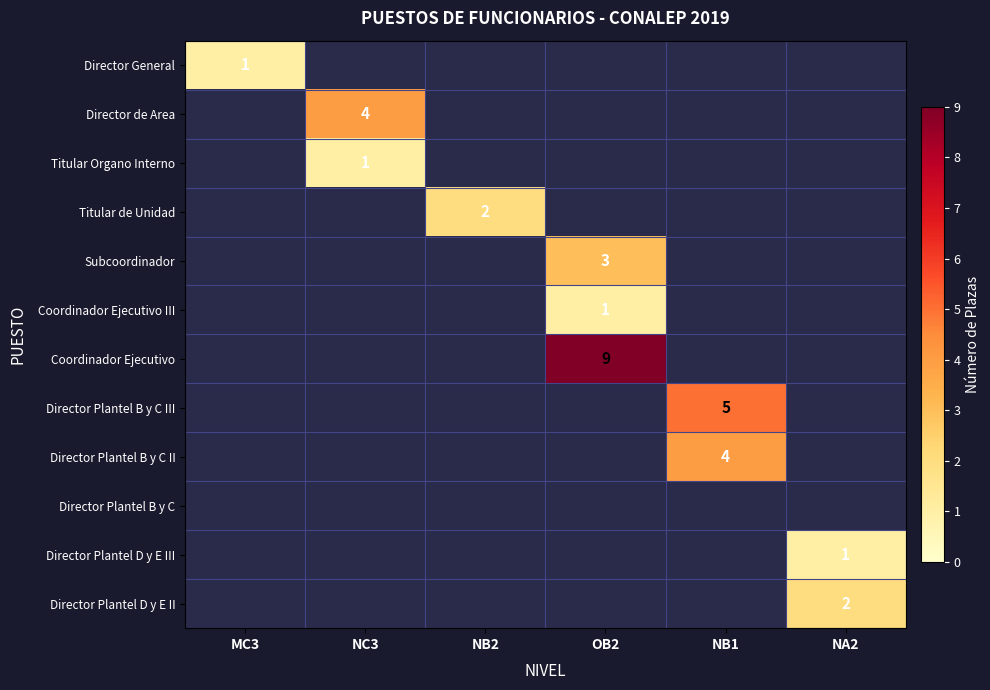

True or false: Titular Organo Interno has a value of 1 at NC3.

True